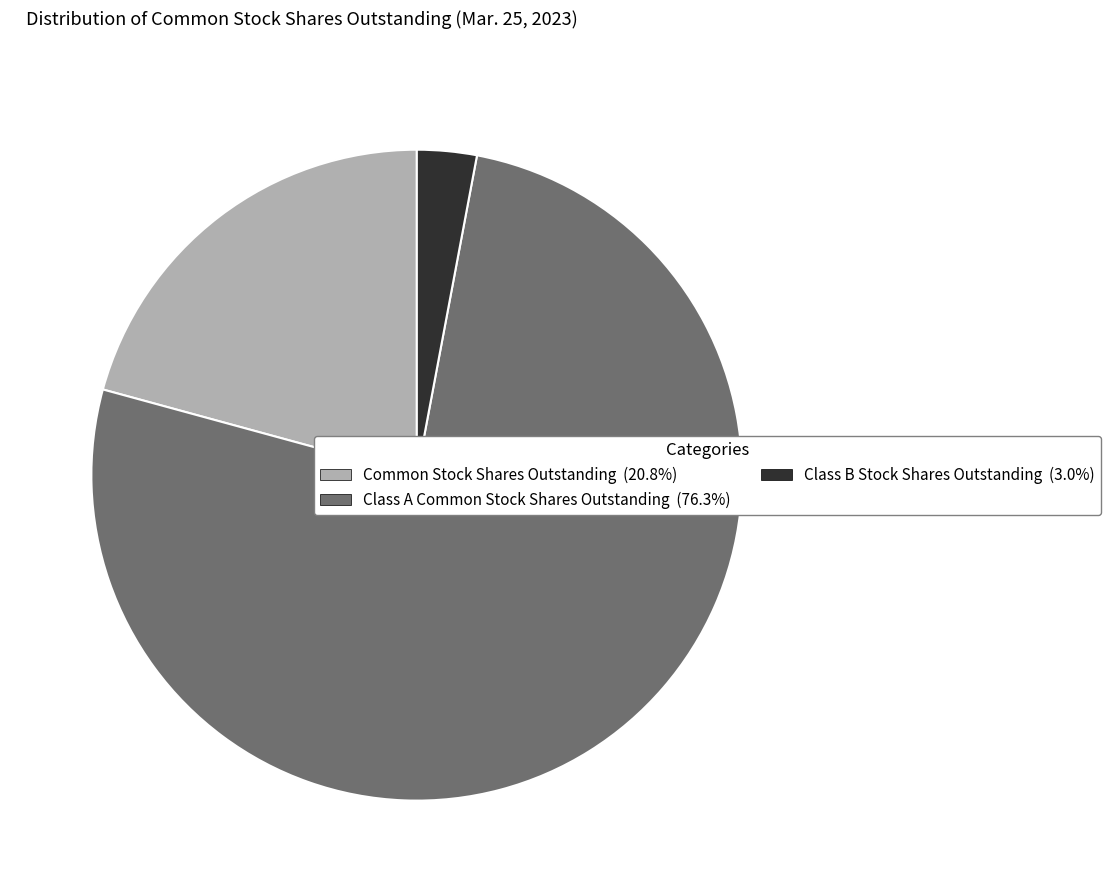

The Common Stock Shares Outstanding slice represents 21% of the pie. True or false?

True